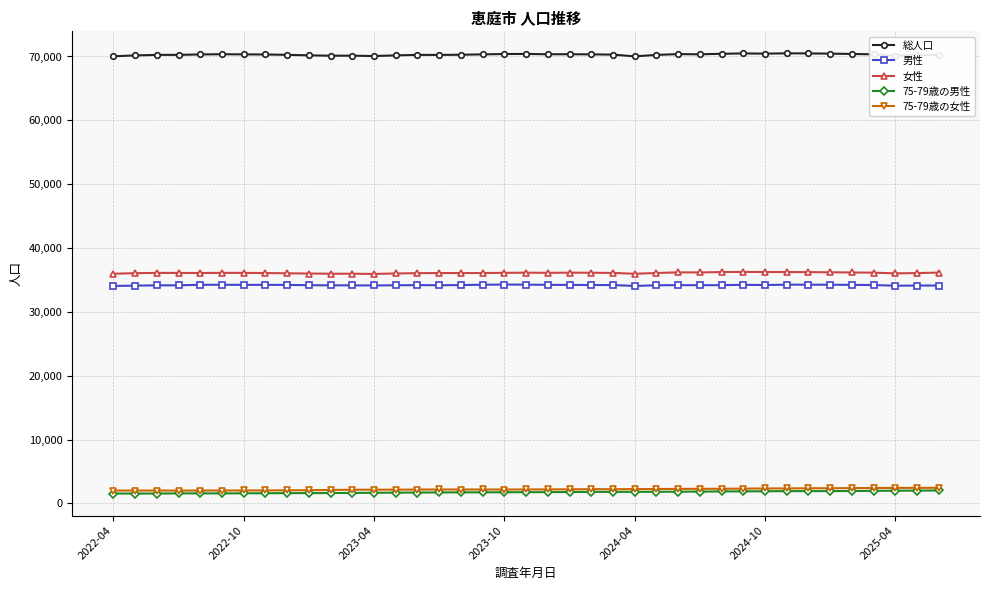

True or false: 女性 and 総人口 intersect in this chart.

False